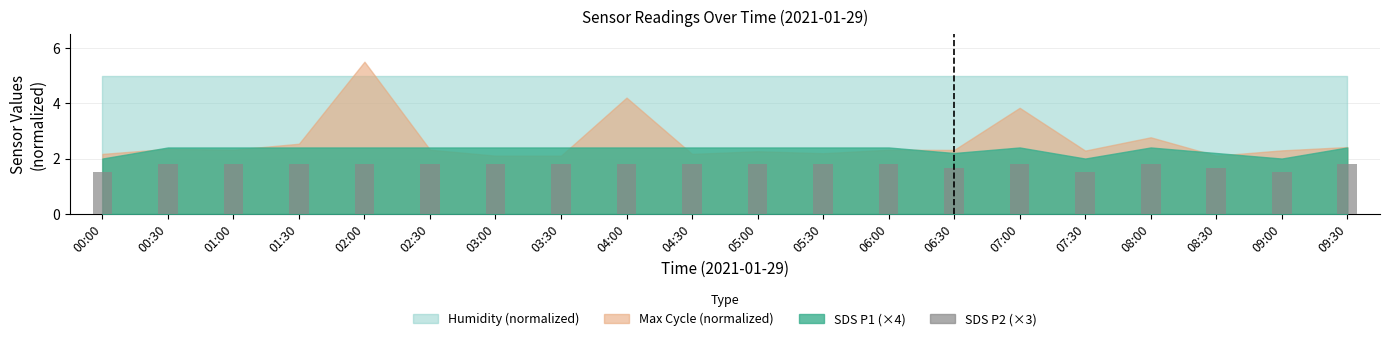

What is the greatest value displayed?

1.8